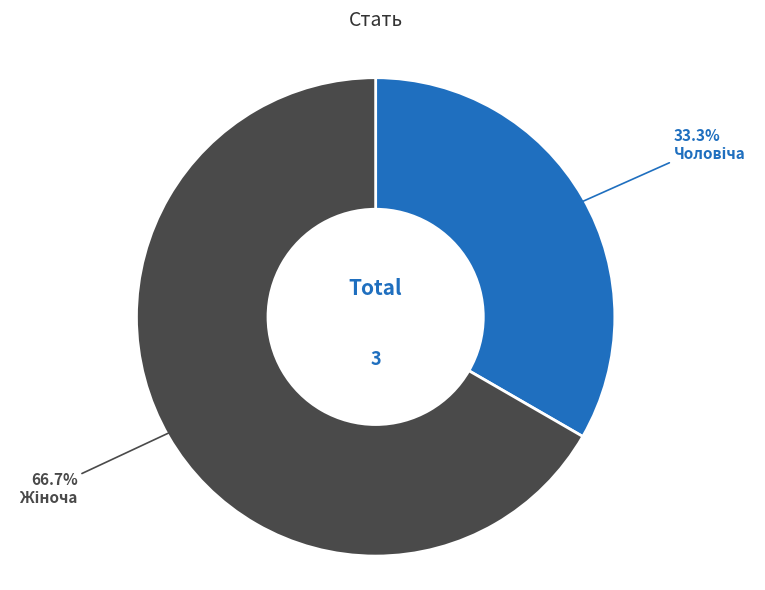

Does any single category account for the majority?

Yes